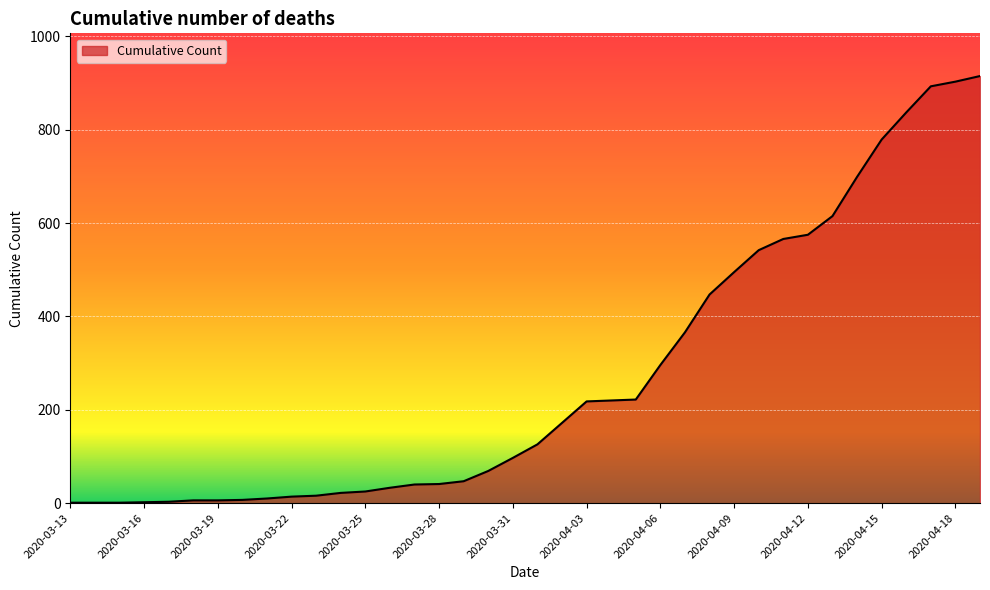

Does the chart have visible grid lines?

Yes